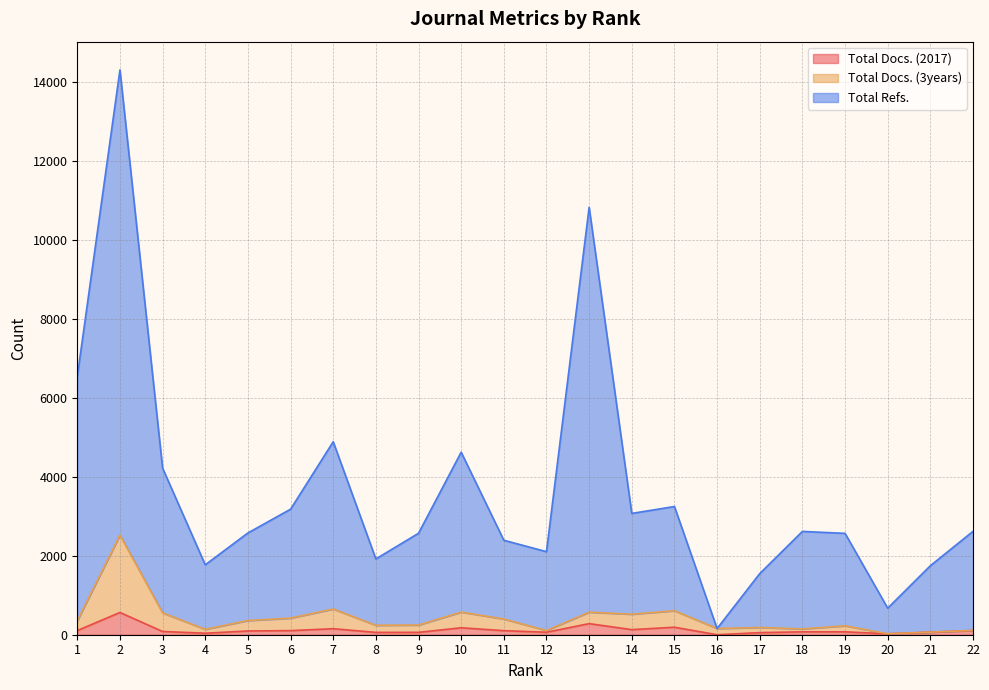

True or false: Total Refs. has more than 0 points higher than both neighbors.

True